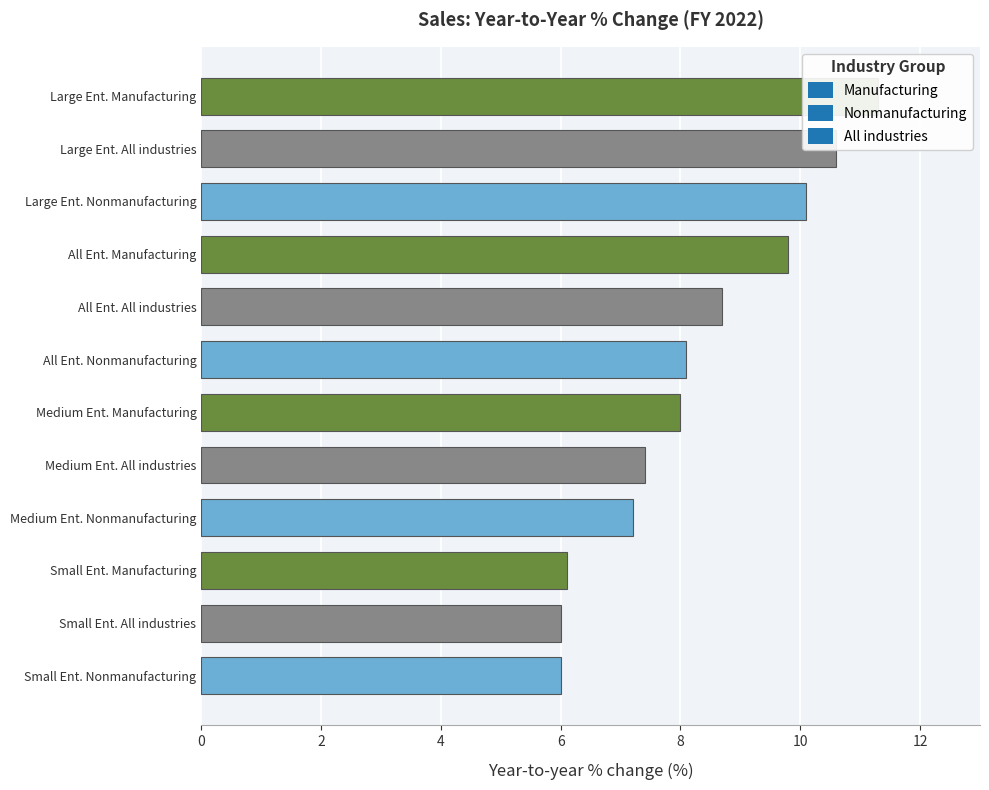

Reading right to left, what are all the values shown in this chart?

Manufacturing: 9.8	6.1	8.0	11.3
Nonmanufacturing: 8.1	6.0	7.2	10.1
All industries: 8.7	6.0	7.4	10.6